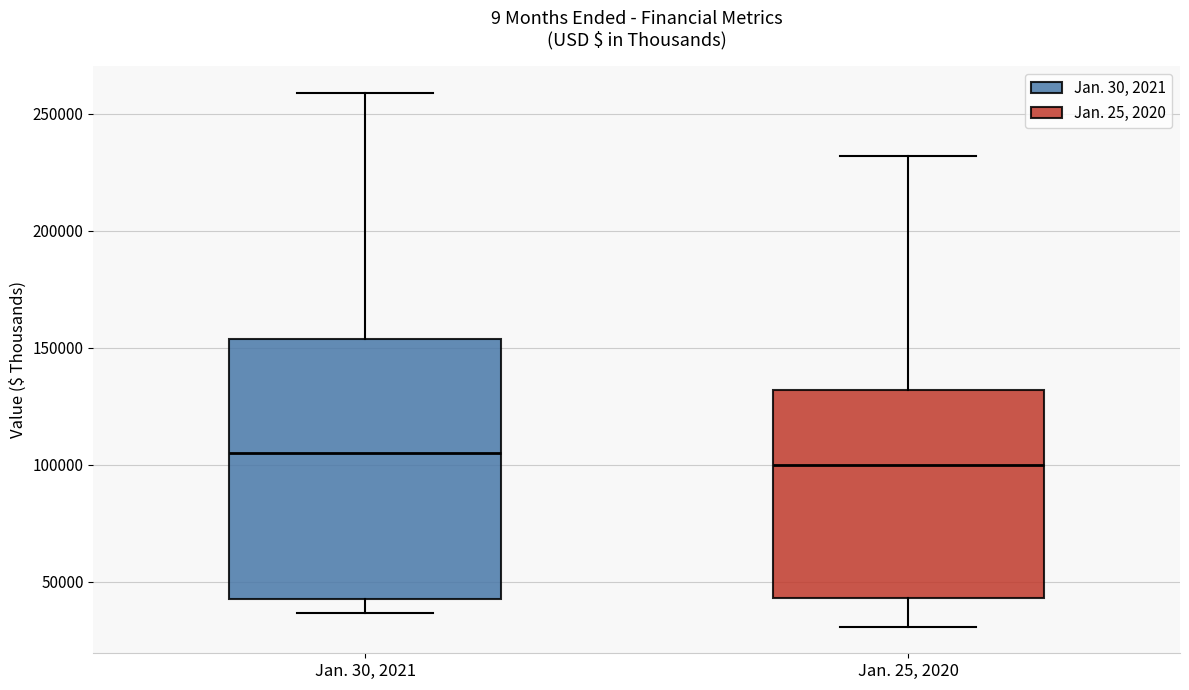

Where does the median line of the box for Jan. 25, 2020 sit on the y-axis? The values are not printed on the chart, so give them approximately, as read against the axis.

100000